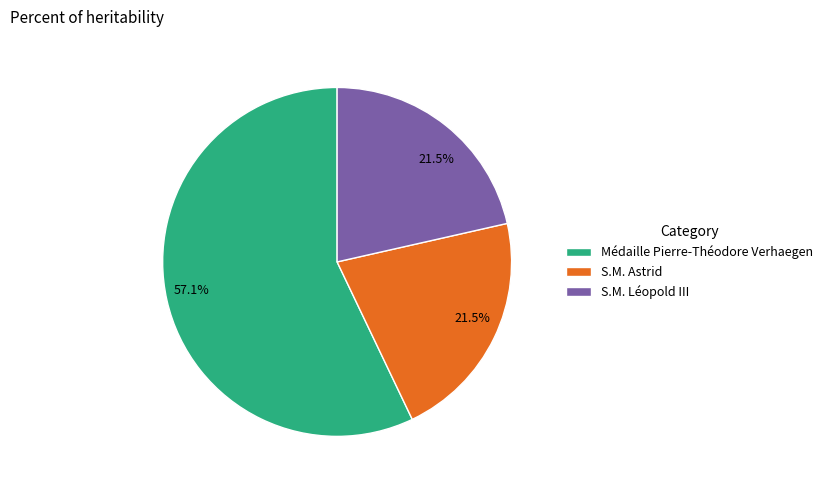

How many slices are in this pie chart?

3